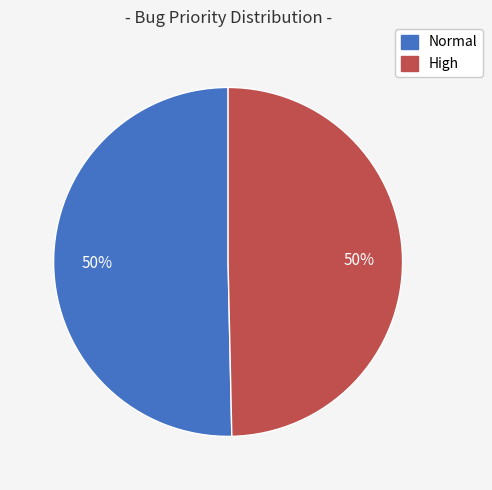

What is the ratio of the value at High to the value at Normal?

1.0